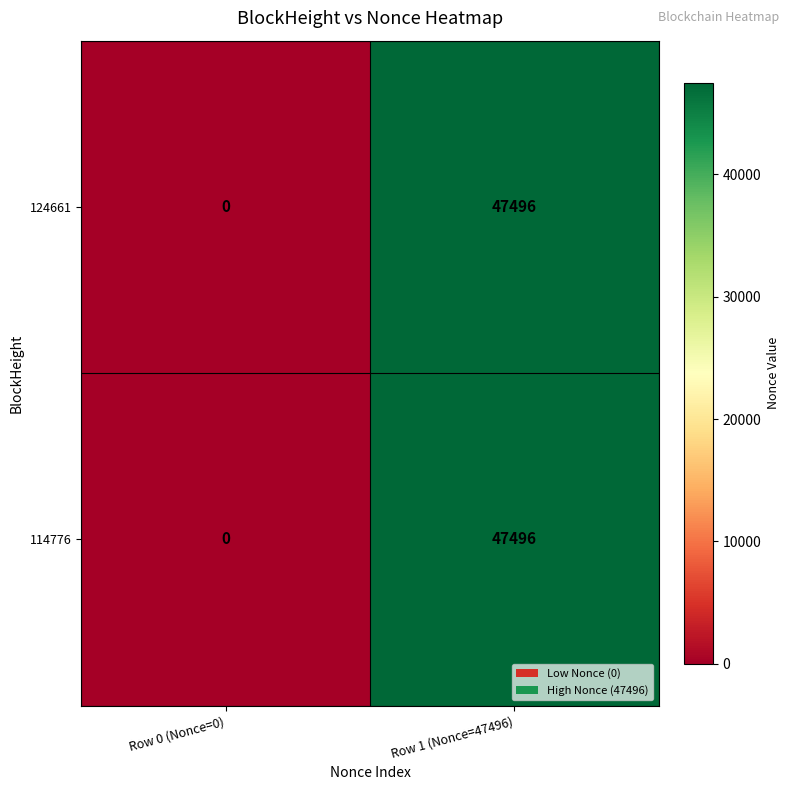

At how many categories does at least one series exceed 45264?

1